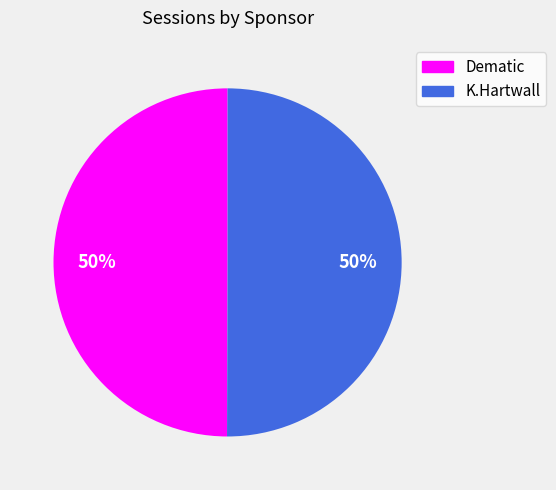

Is the sum of K.Hartwall and Dematic greater than half?

Yes